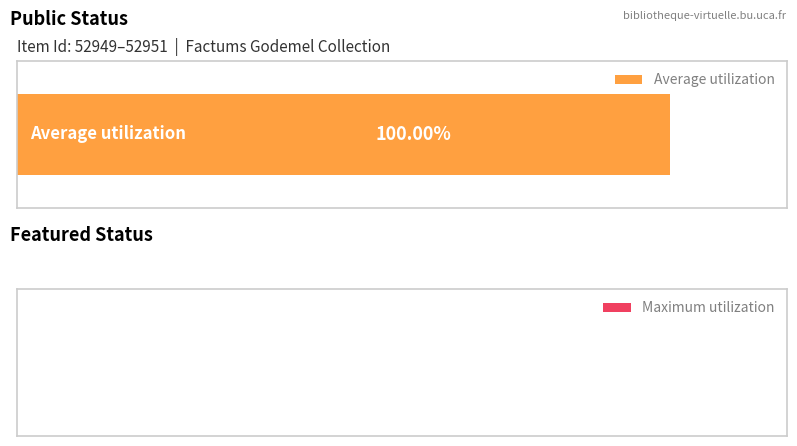

True or false: featured has a value of 0 at 52950.

True